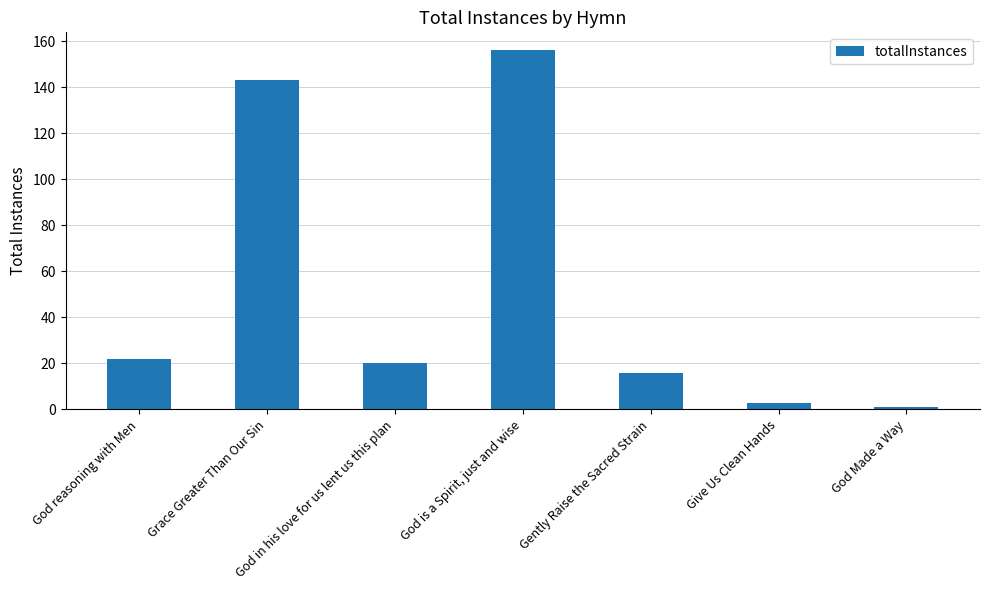

Which label corresponds to the largest value in the chart?

God is a Spirit, just and wise